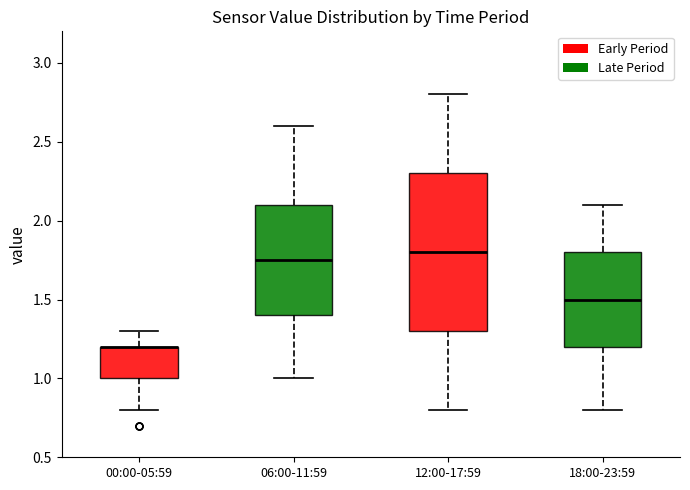

Reading left to right, transcribe this box plot: for each box, give where its median line is, the range the box spans, and where its two whiskers end, as read against the y-axis. The values are not printed on the chart, so give them approximately, as read against the axis.

00:00-05:59: median 1.20 (drawn on the box's upper edge), box 1.00 to 1.20, whiskers 0.80 to 1.30
06:00-11:59: median 1.75, box 1.40 to 2.10, whiskers 1.00 to 2.60
12:00-17:59: median 1.80, box 1.30 to 2.30, whiskers 0.80 to 2.80
18:00-23:59: median 1.50, box 1.20 to 1.80, whiskers 0.80 to 2.10